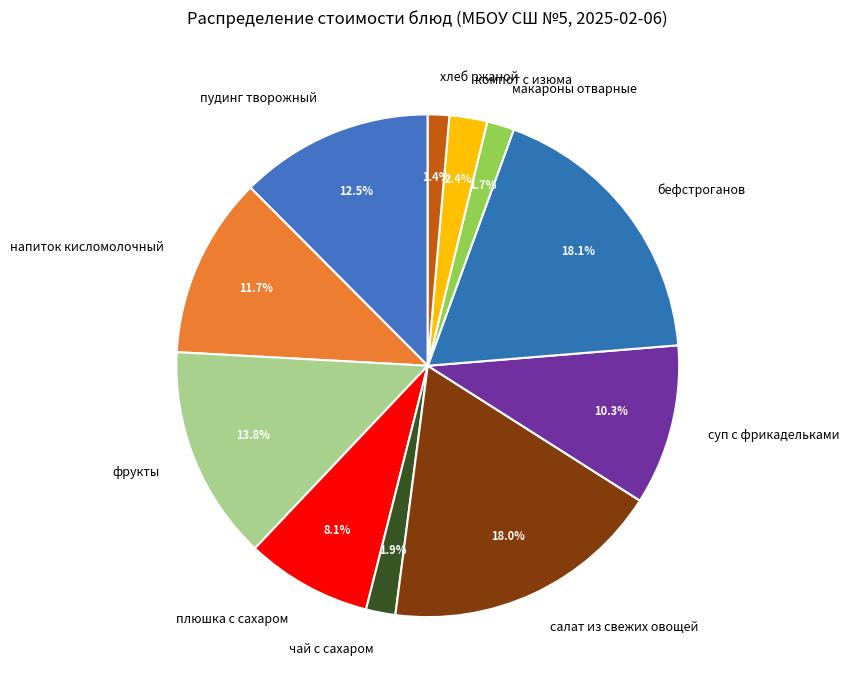

Is there a majority slice in this chart?

No